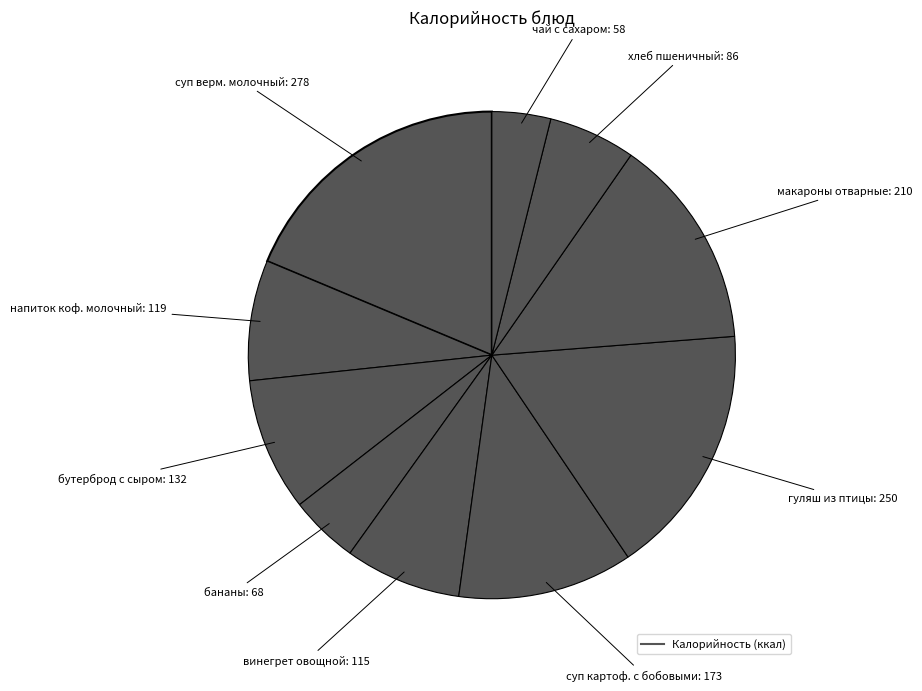

Is there any slice that represents more than half of the pie?

No